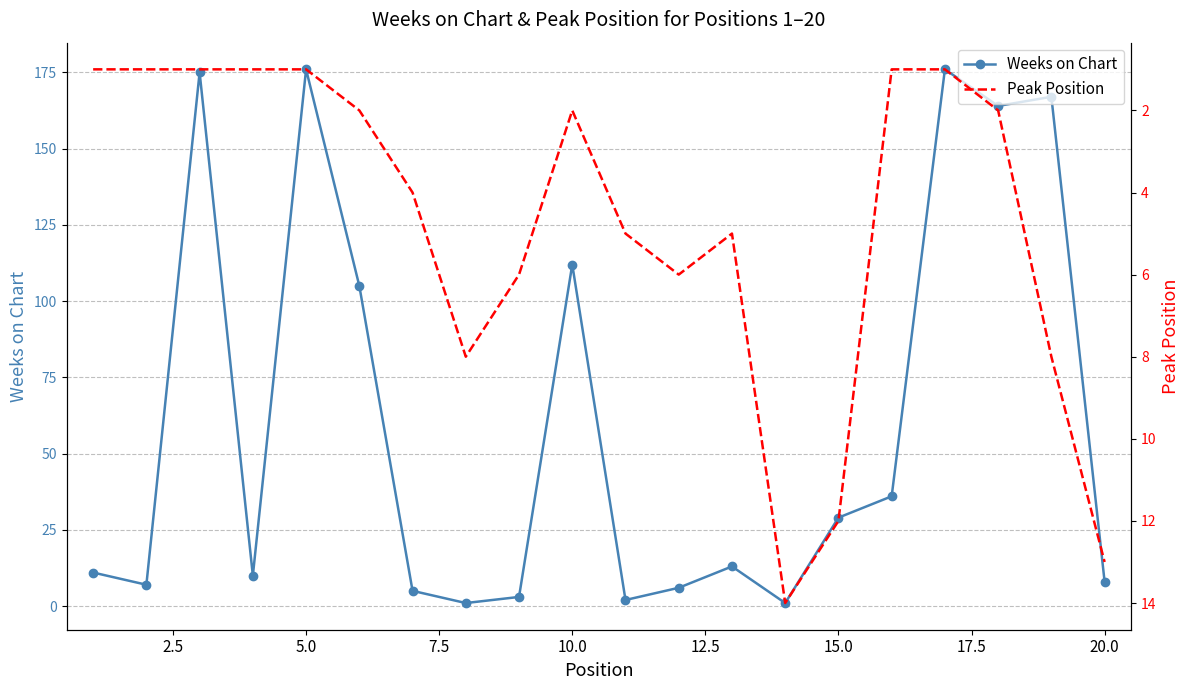

What is the difference between the second highest and minimum values in the Weeks on Chart series?

175